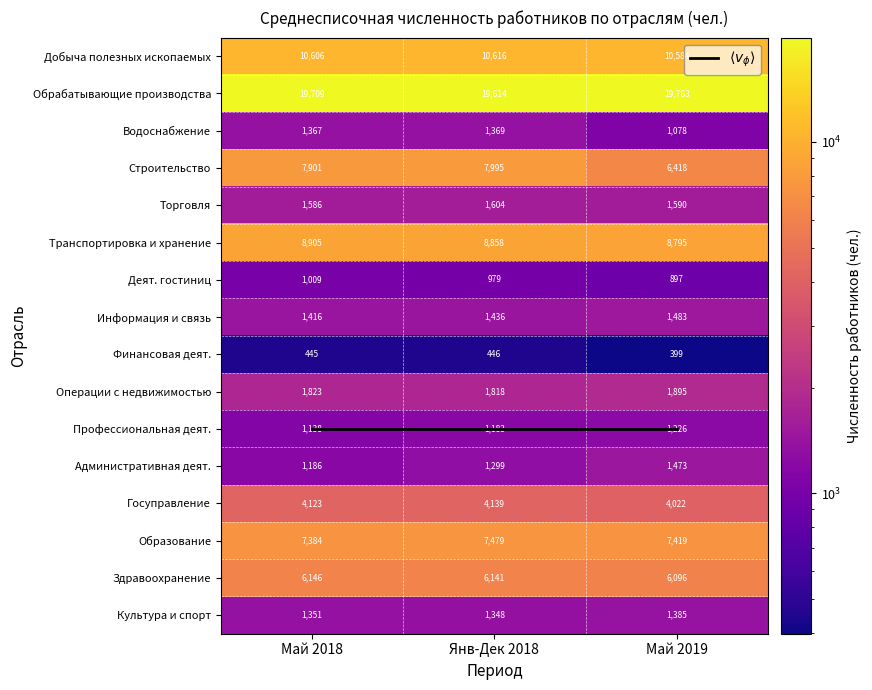

Read the Образование value at Янв-Дек 2018.

7478.5